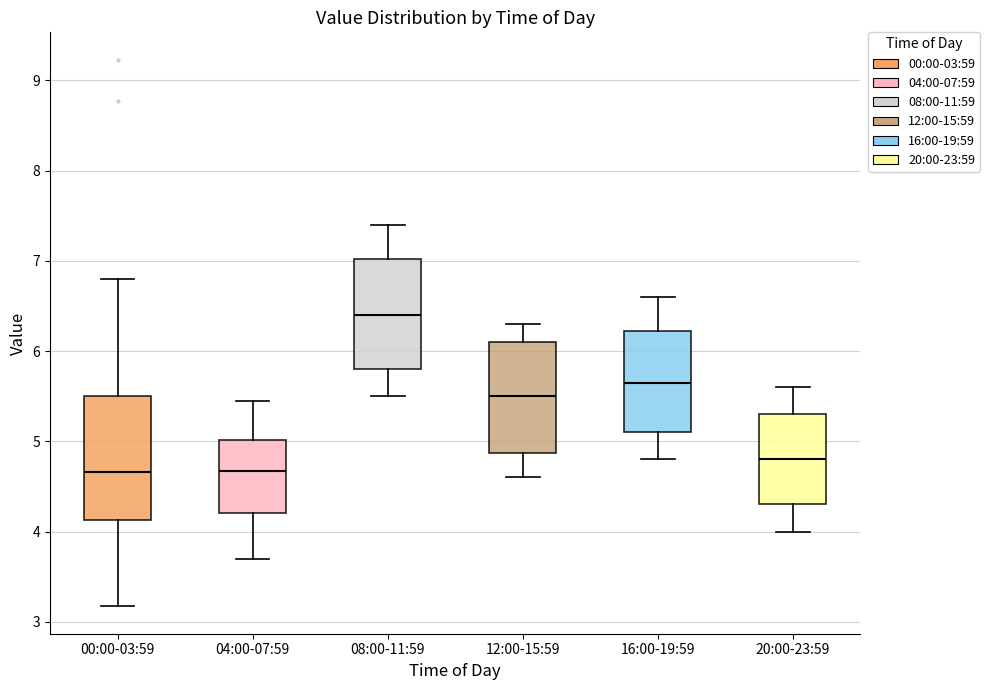

Where does the median line of the box for 20:00-23:59 sit on the y-axis? The values are not printed on the chart, so give them approximately, as read against the axis.

4.8